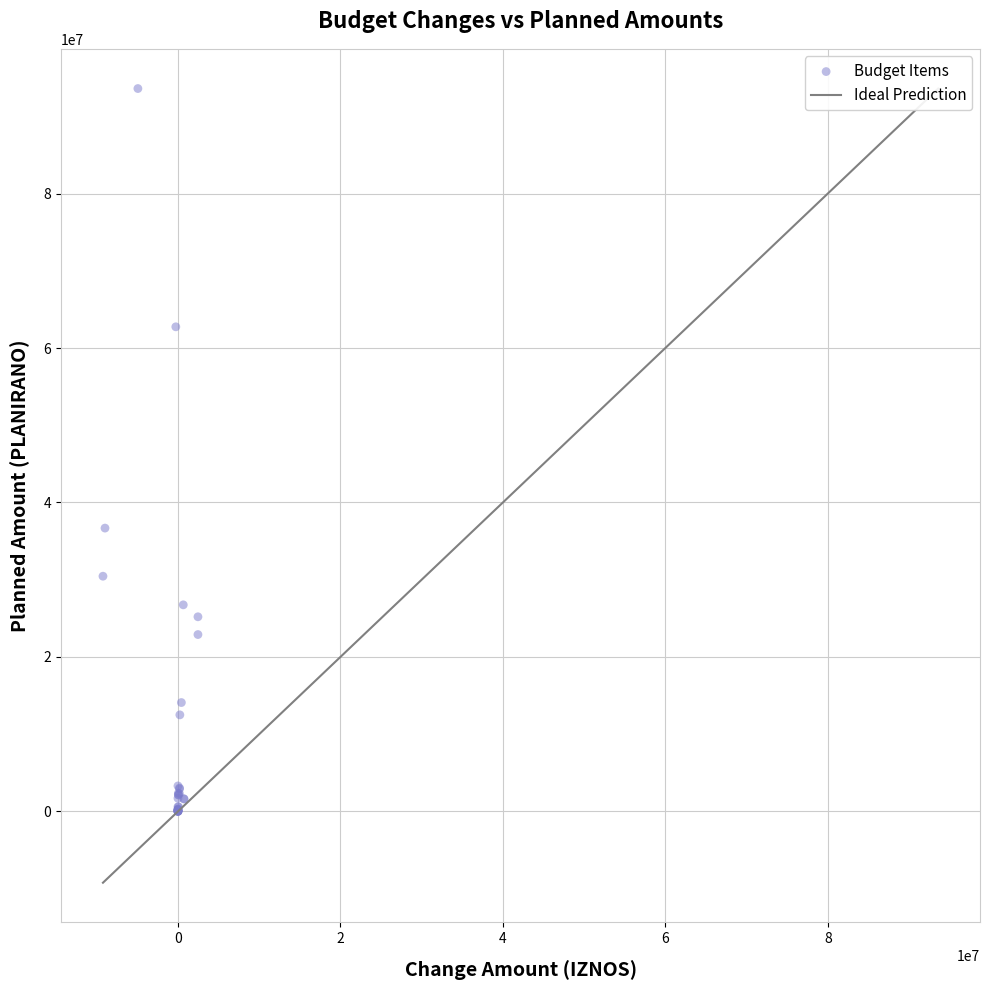

What Y value in the scatter plot is closest to 46799117?

36683000